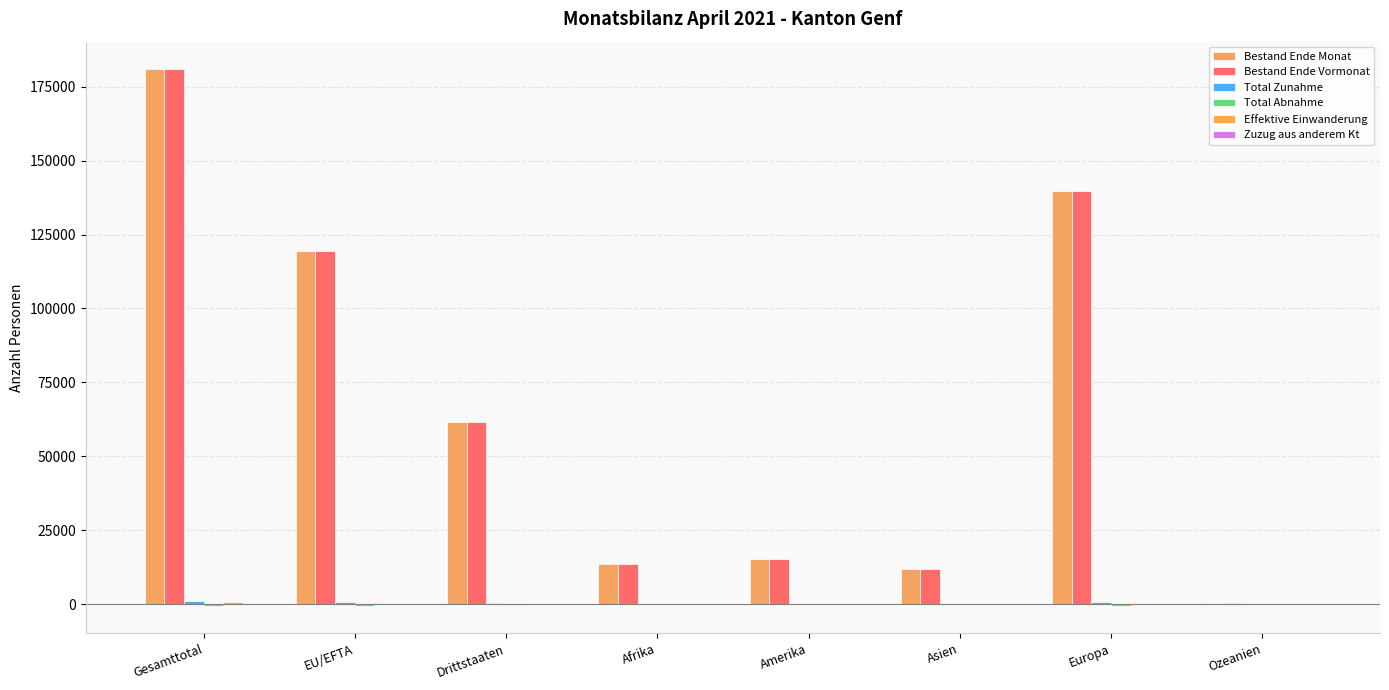

Reading left to right, what are all the values shown in this chart?

Bestand Ende Monat: 181117	119522	61595	13457	15438	11853	139808	390
Bestand Ende Vormonat: 180964	119496	61468	13441	15376	11820	139765	390
Total Zunahme: 1022	587	435	63	135	120	701	3
Total Abnahme: -766	-505	-261	-45	-59	-82	-577	-3
Effektive Einwanderung: 730	414	316	40	117	91	479	3
Zuzug aus anderem Kt: 94	67	27	5	6	4	78	1